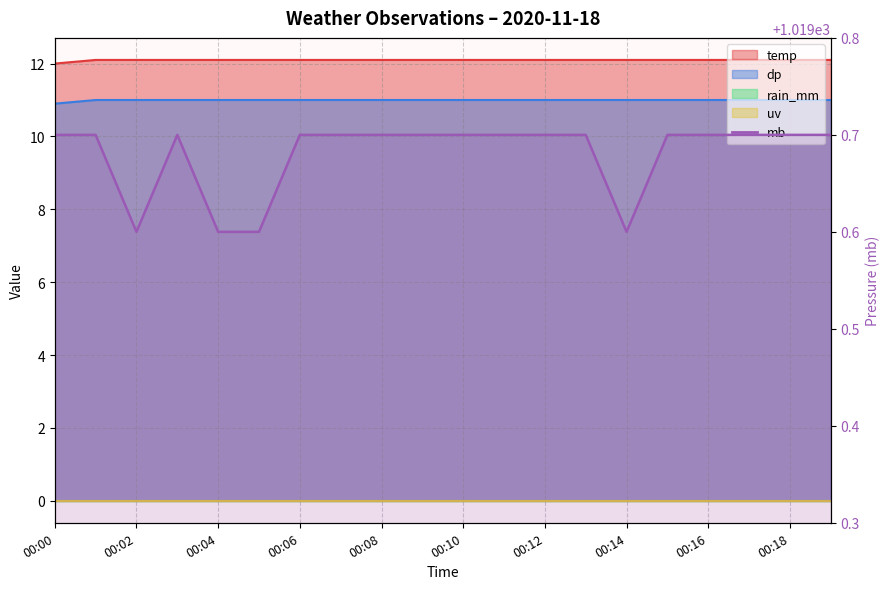

At which label is dp closest to 10?

00:00